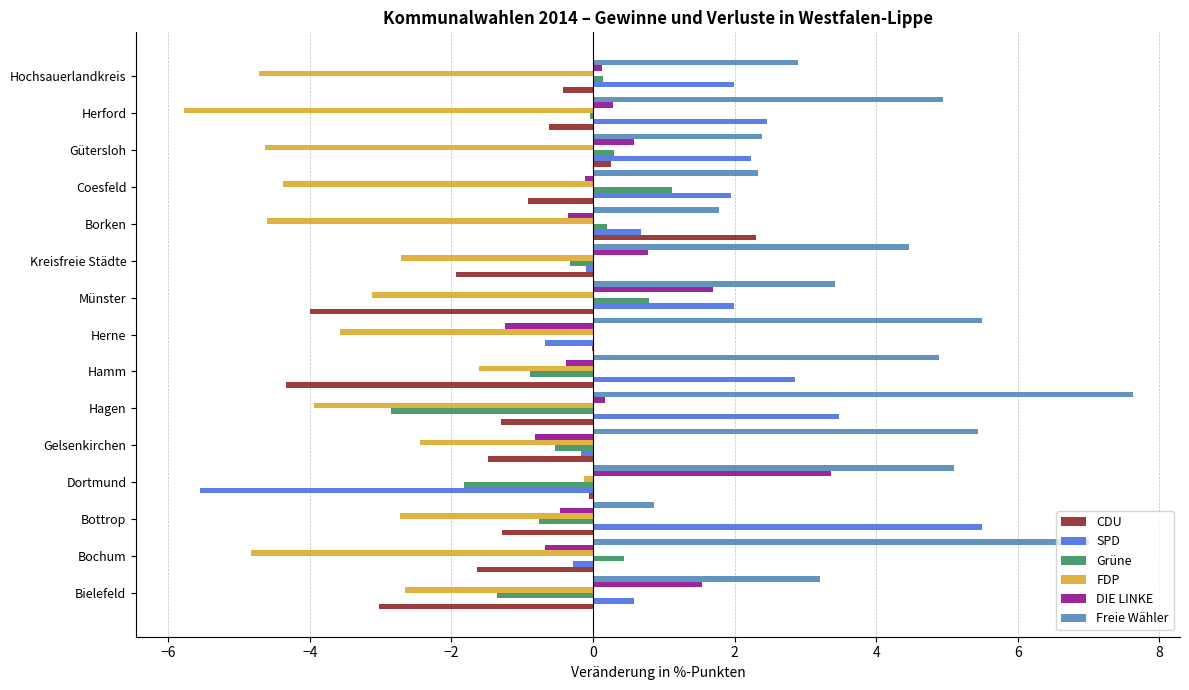

What is the highest value of the SPD series?

5.5